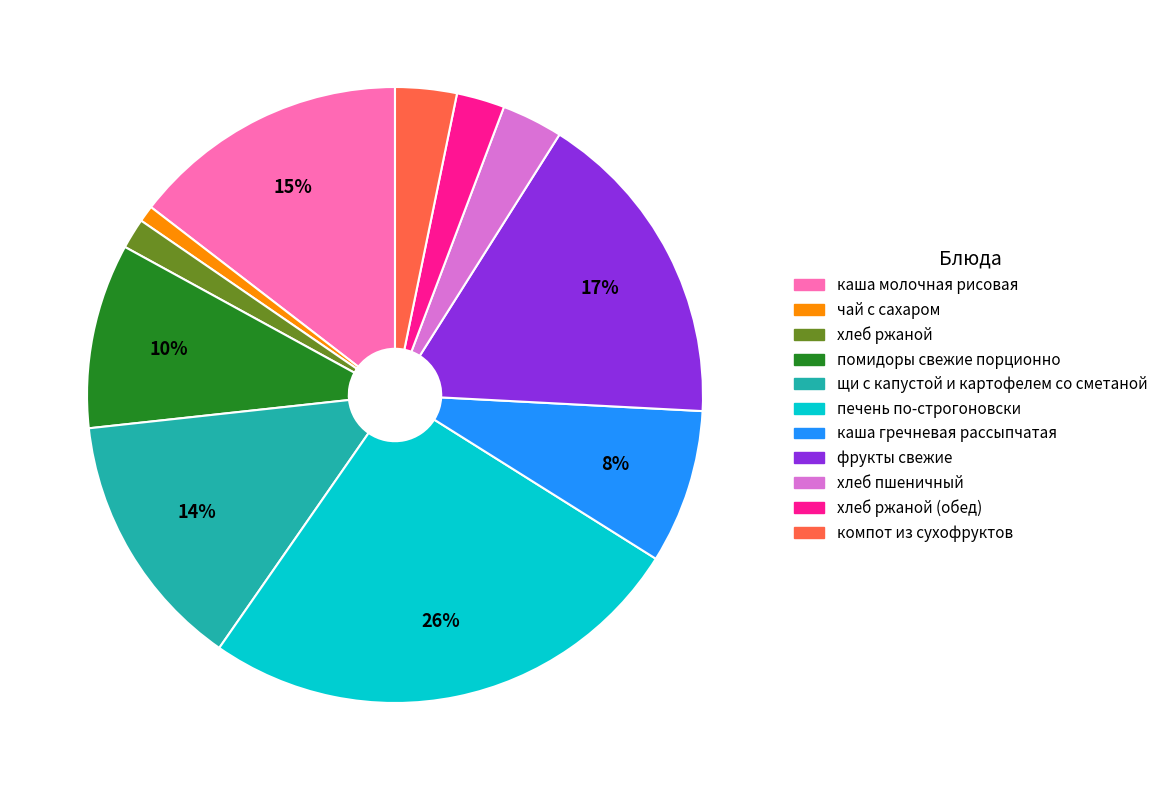

Is there a majority slice in this chart?

No